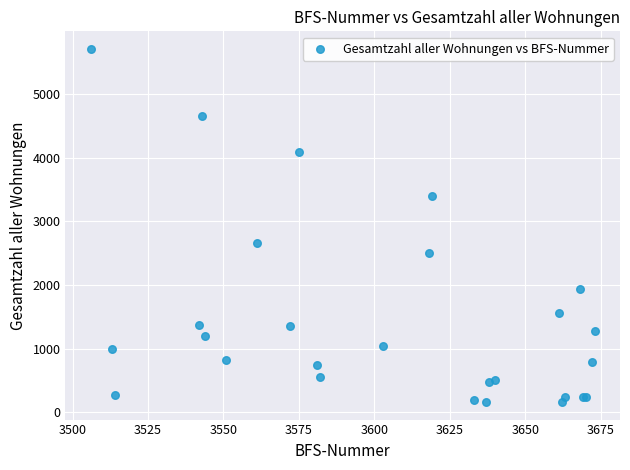

What Y value in the scatter plot is closest to 2935?

2656